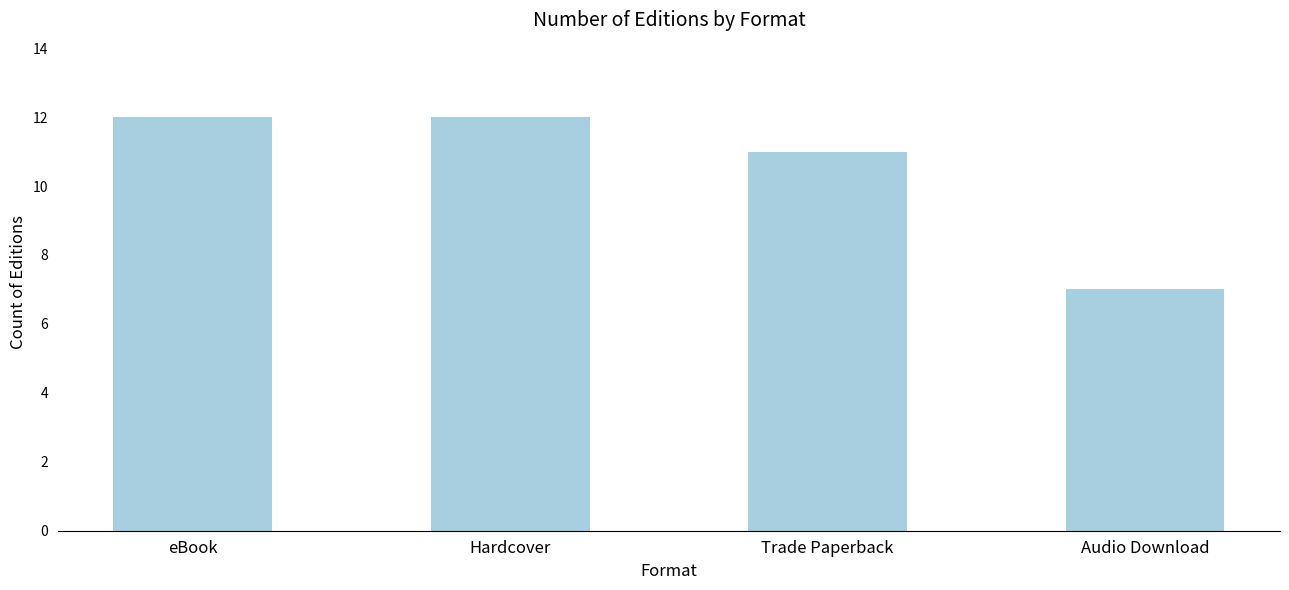

What is the greatest value displayed?

12